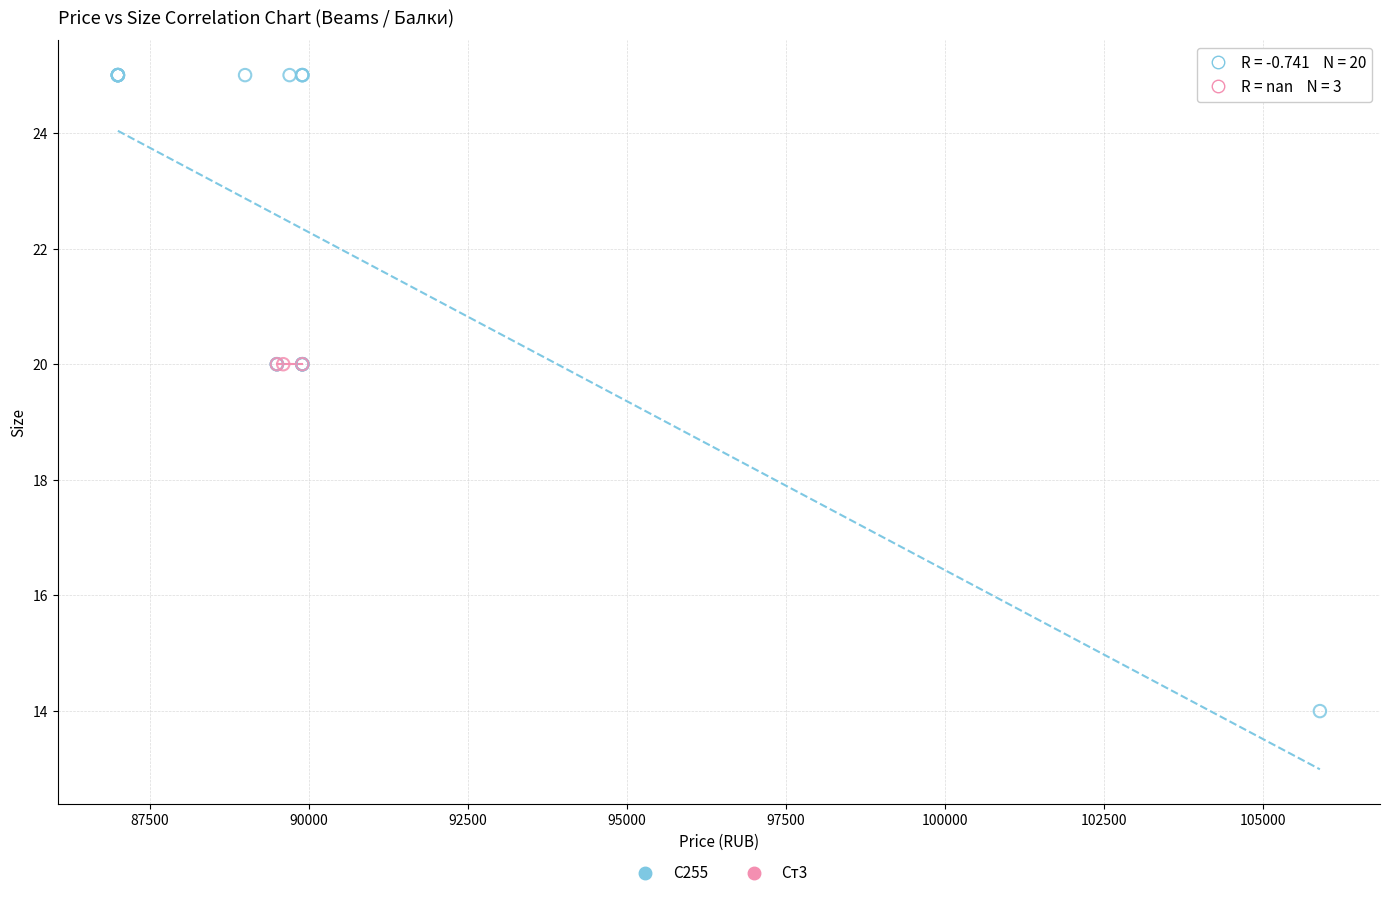

Which series contains the highest Y value?

С255